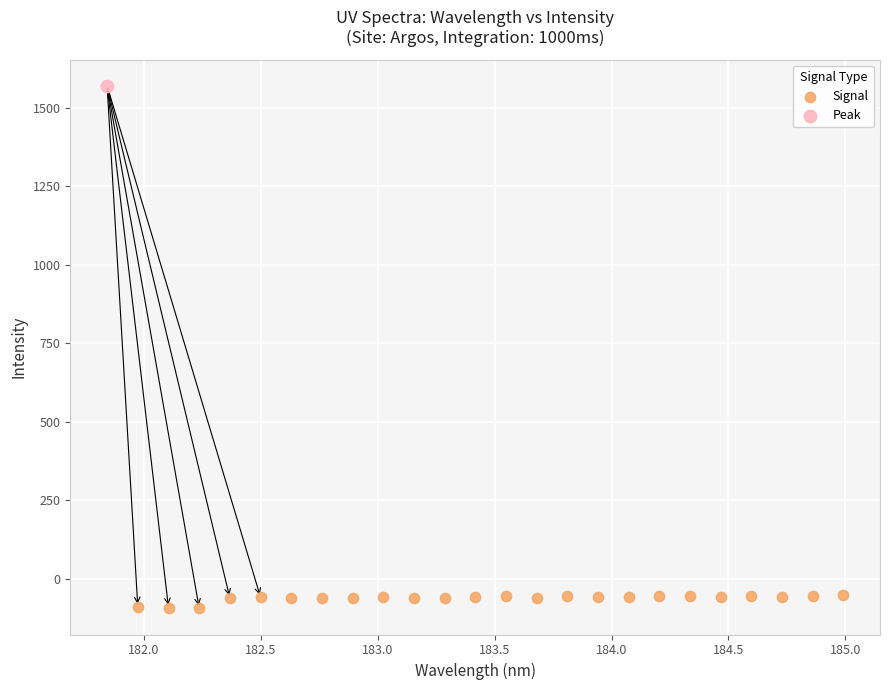

What are all the series names shown in the legend?

Signal, Peak